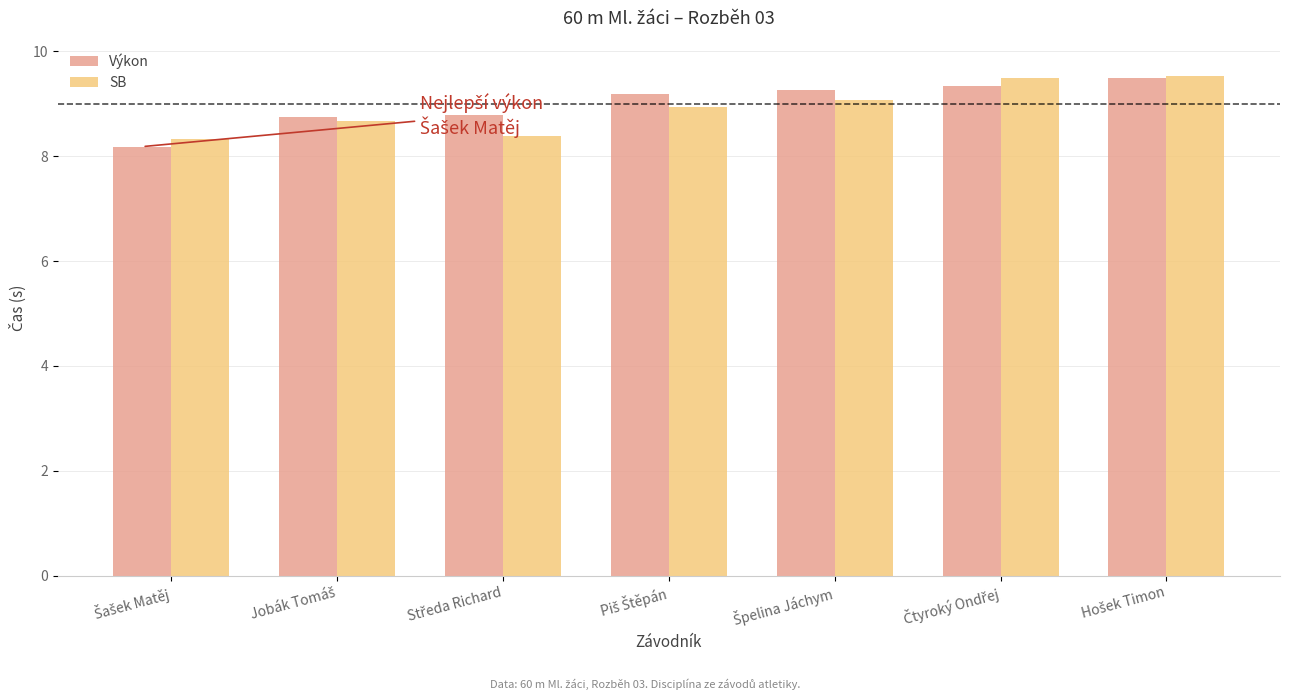

How many groups of bars are there?

7